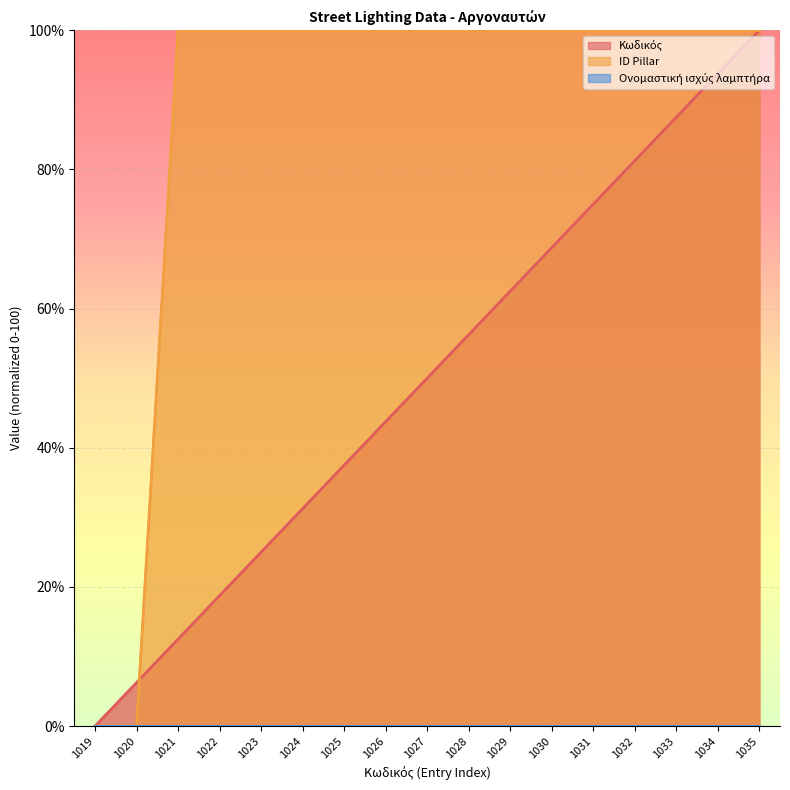

How many categories are shown in the chart?

17